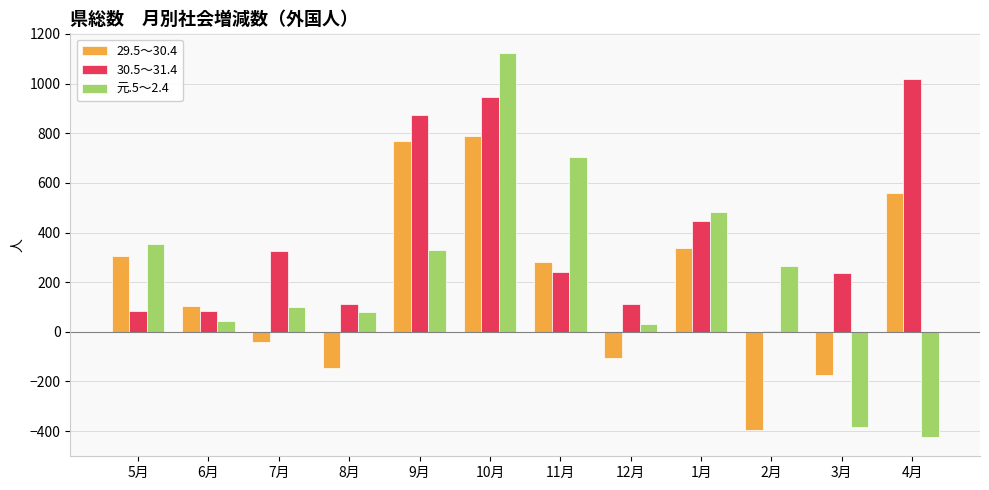

At which label does 29.5～30.4 first exceed 282?

5月